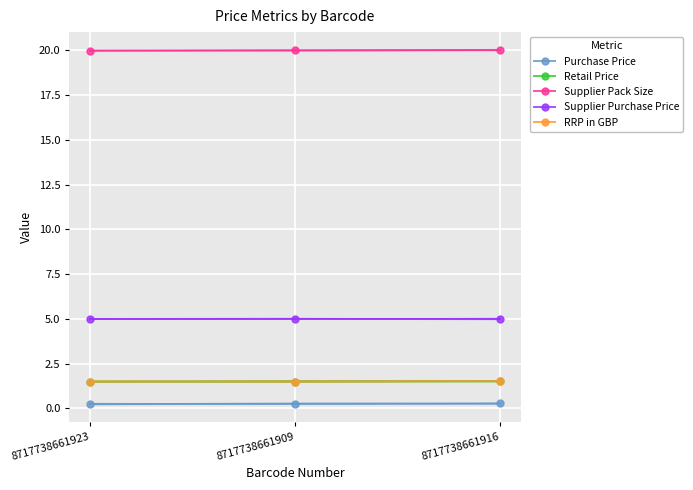

Where is RRP in GBP nearest to the value 1?

8717738661923